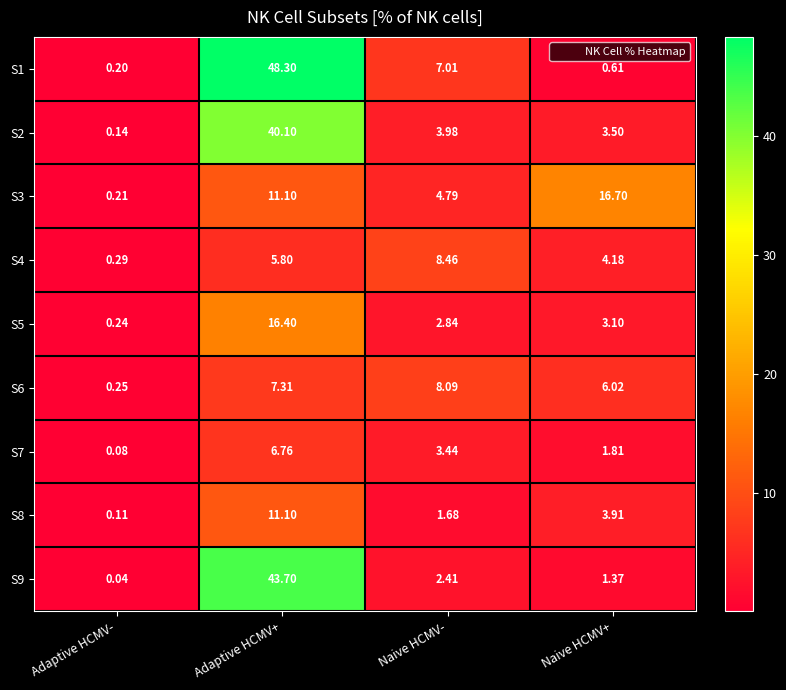

Rank the series by their maximum value, from highest to lowest.

S1, S9, S2, S3, S5, S8, S4, S6, S7